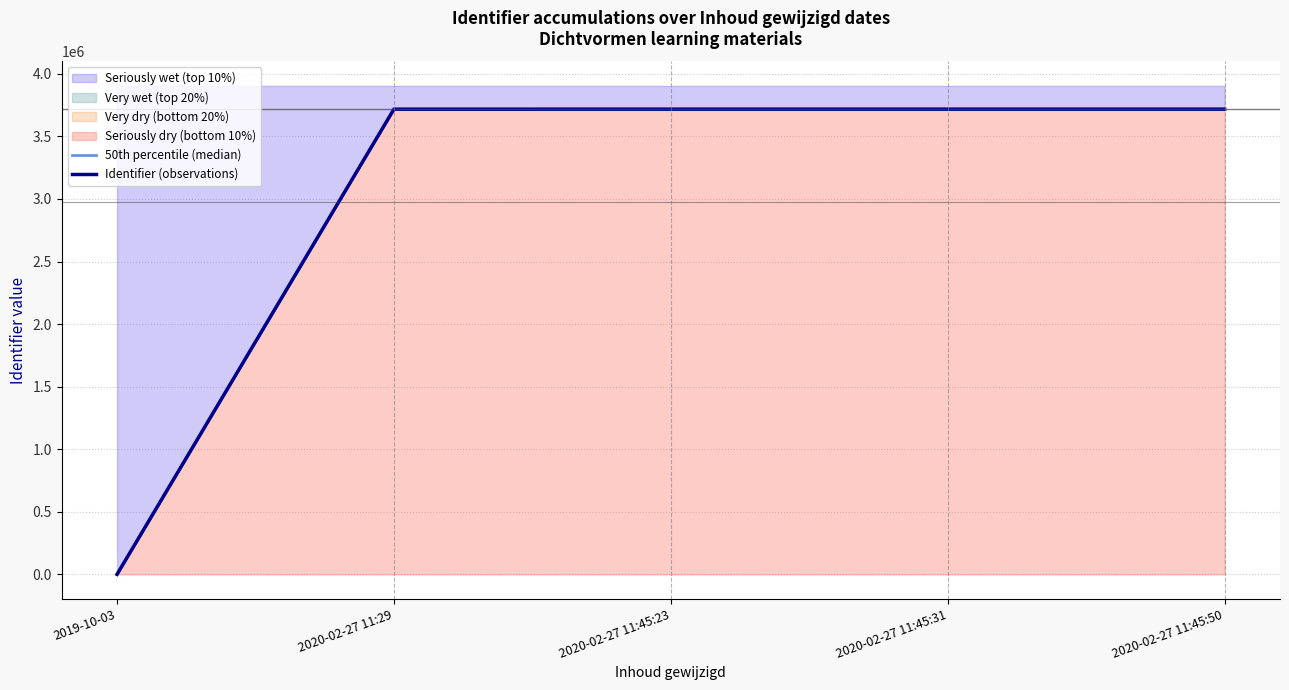

Where does the 50th percentile (median) series first go above 3717550?

2020-02-27 11:45:31